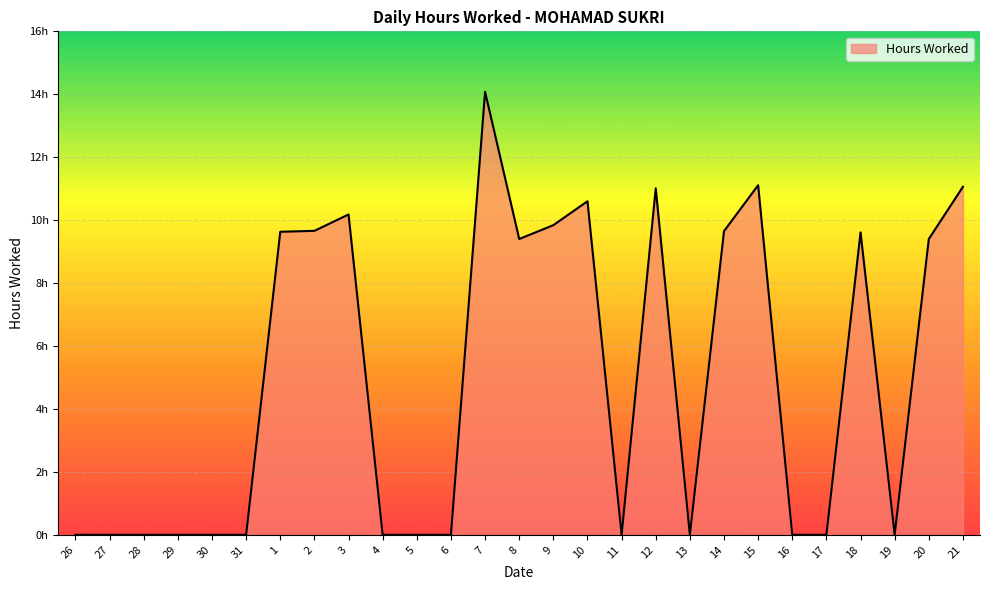

Does the chart display data point markers on the line(s)?

No